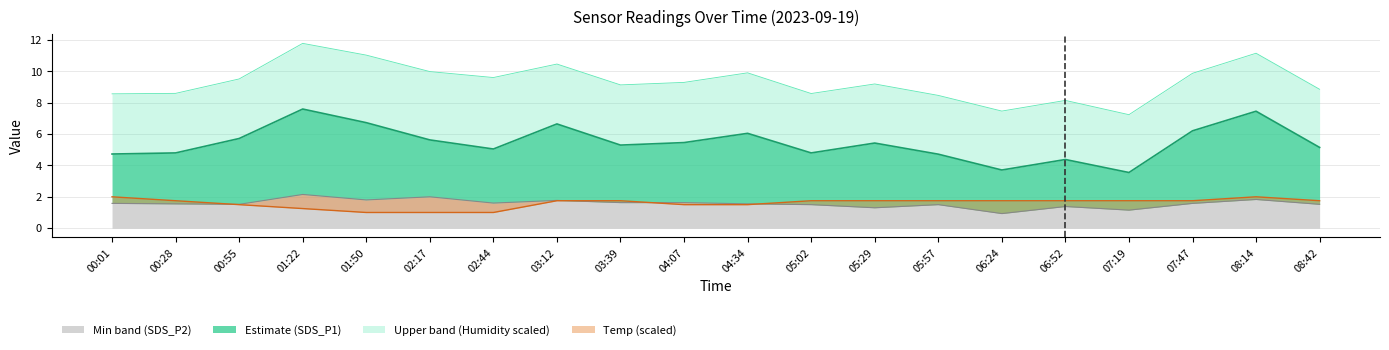

What is the label of the 5th point from the left?

01:50